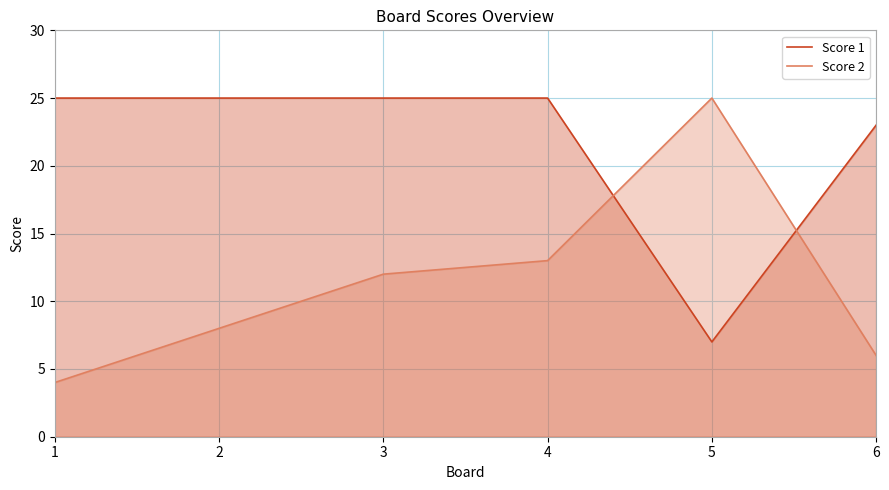

Count the number of data series in this chart.

2